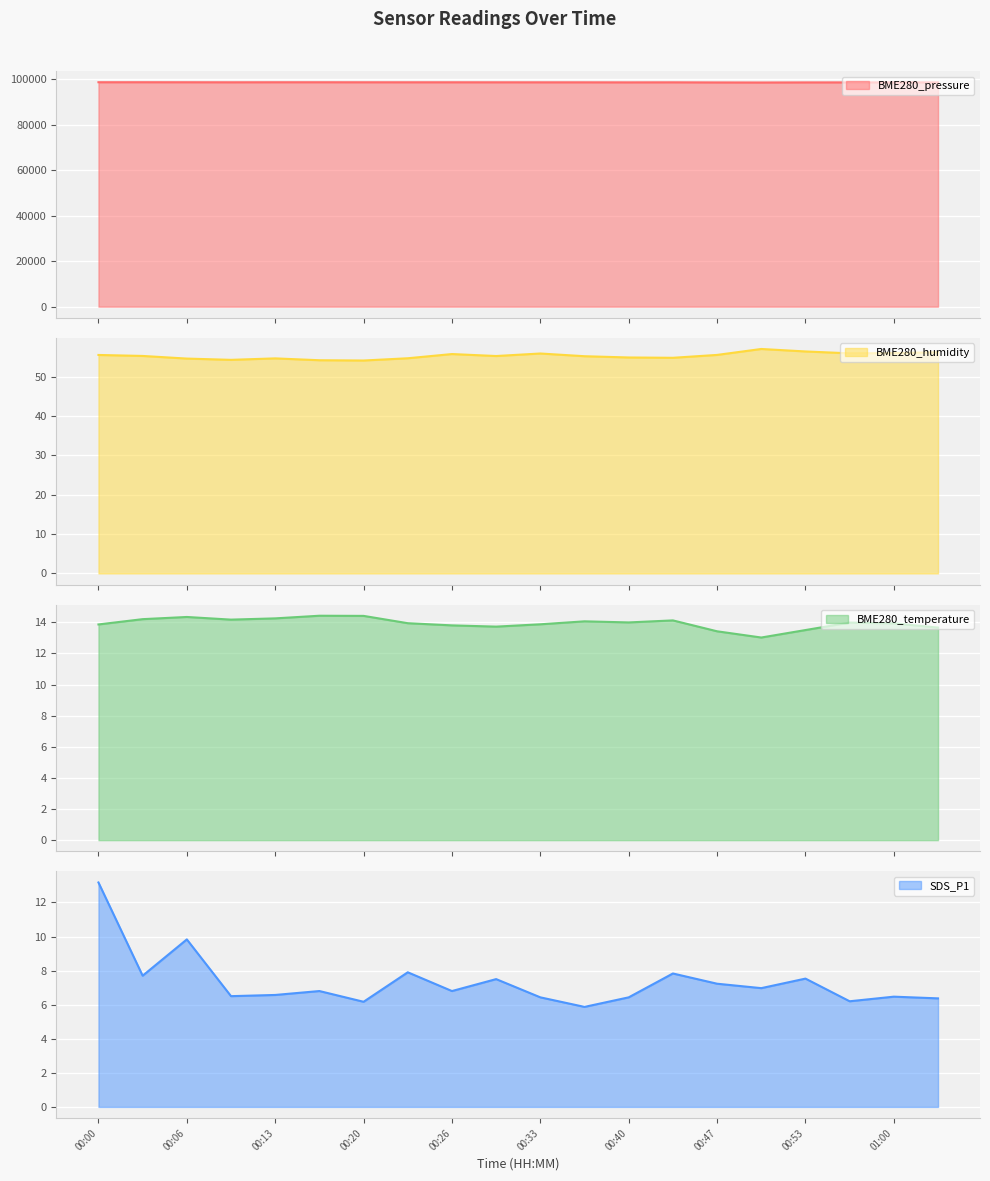

At 00:23, list the series in order from largest to smallest.

BME280_pressure, BME280_humidity, BME280_temperature, SDS_P1